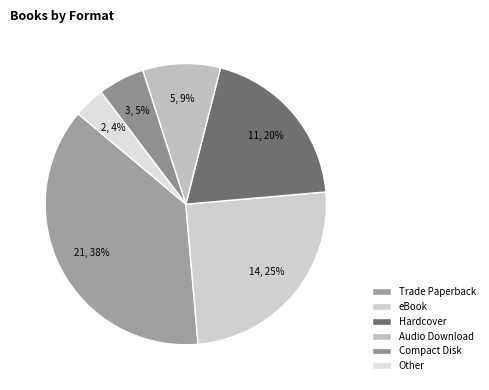

How many slices are in this pie chart?

6